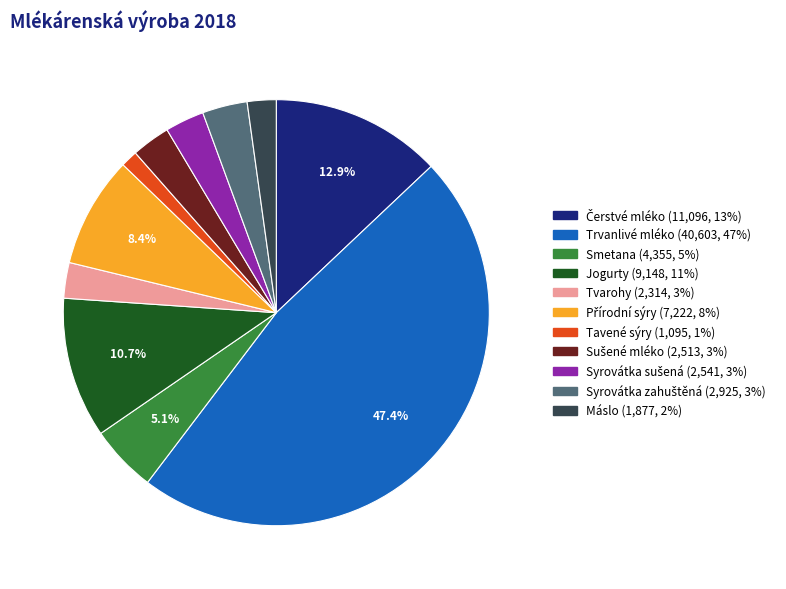

Count the number of slices in the pie.

11